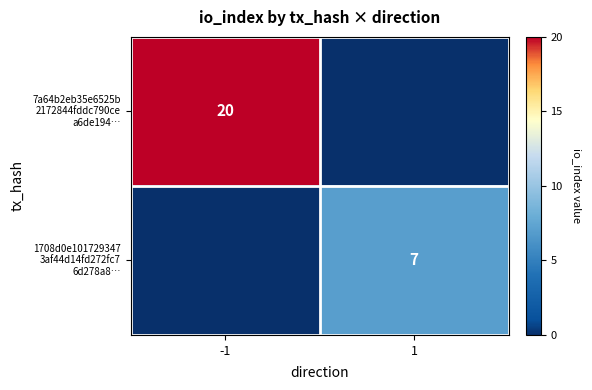

Where is 7a64b2eb35e6525b 2172844fddc790ce a6de194… nearest to the value 20?

-1